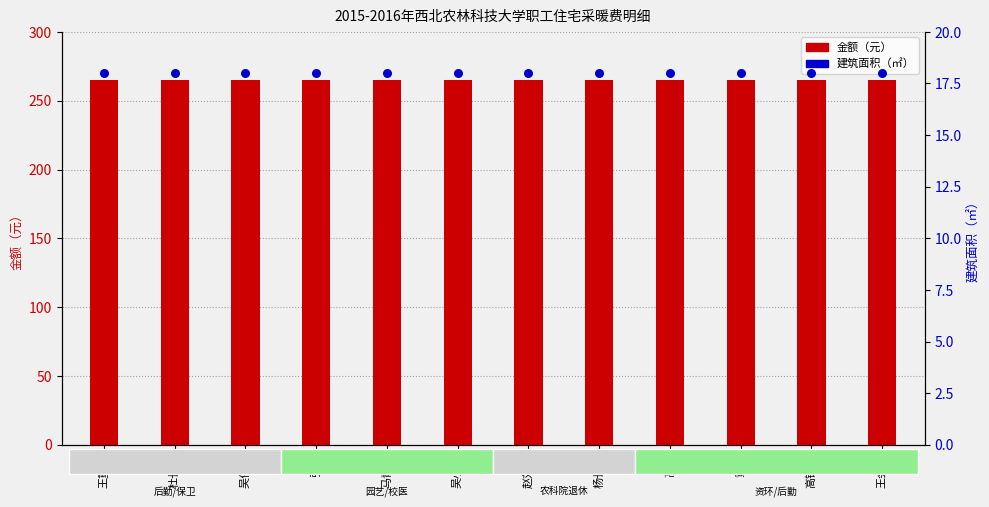

Which series has the largest Y range (max minus min)?

金额（元）